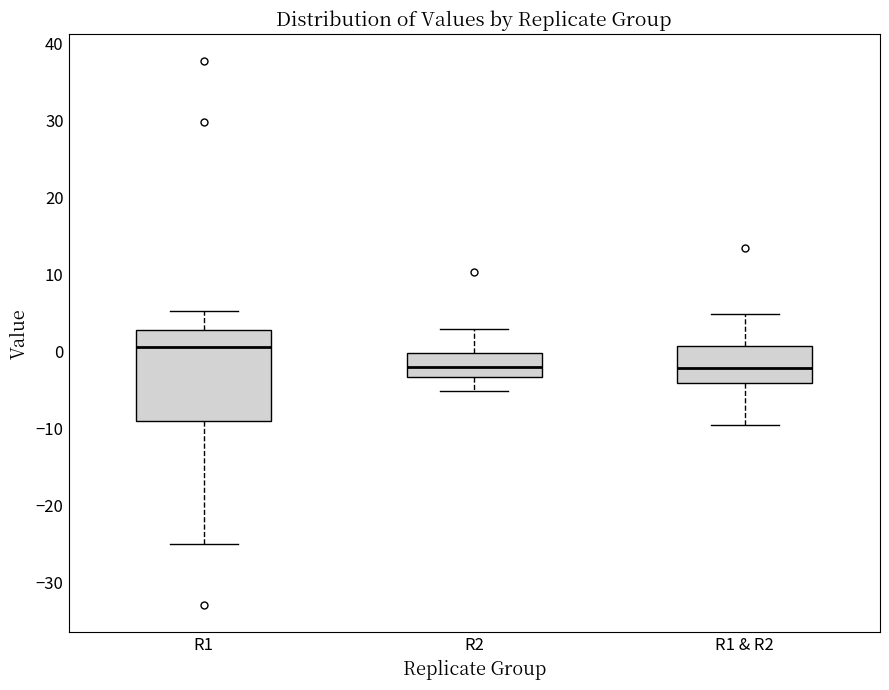

Which box has the highest median line?

R1